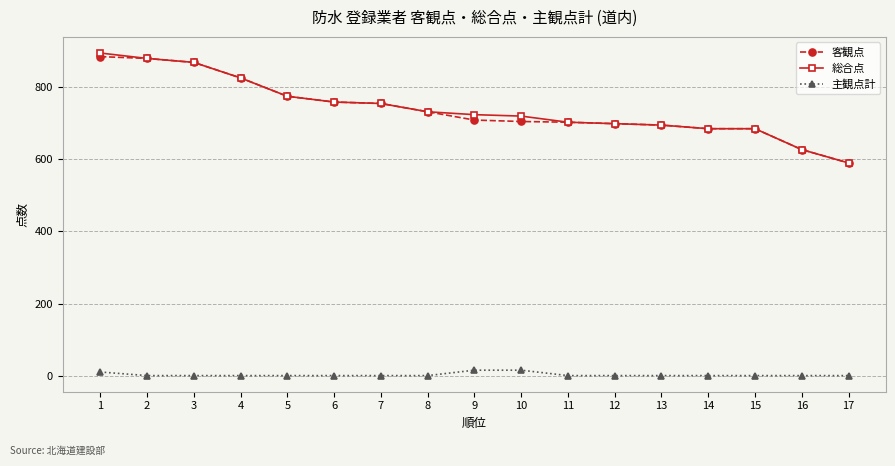

Which series has the widest spread of values?

総合点